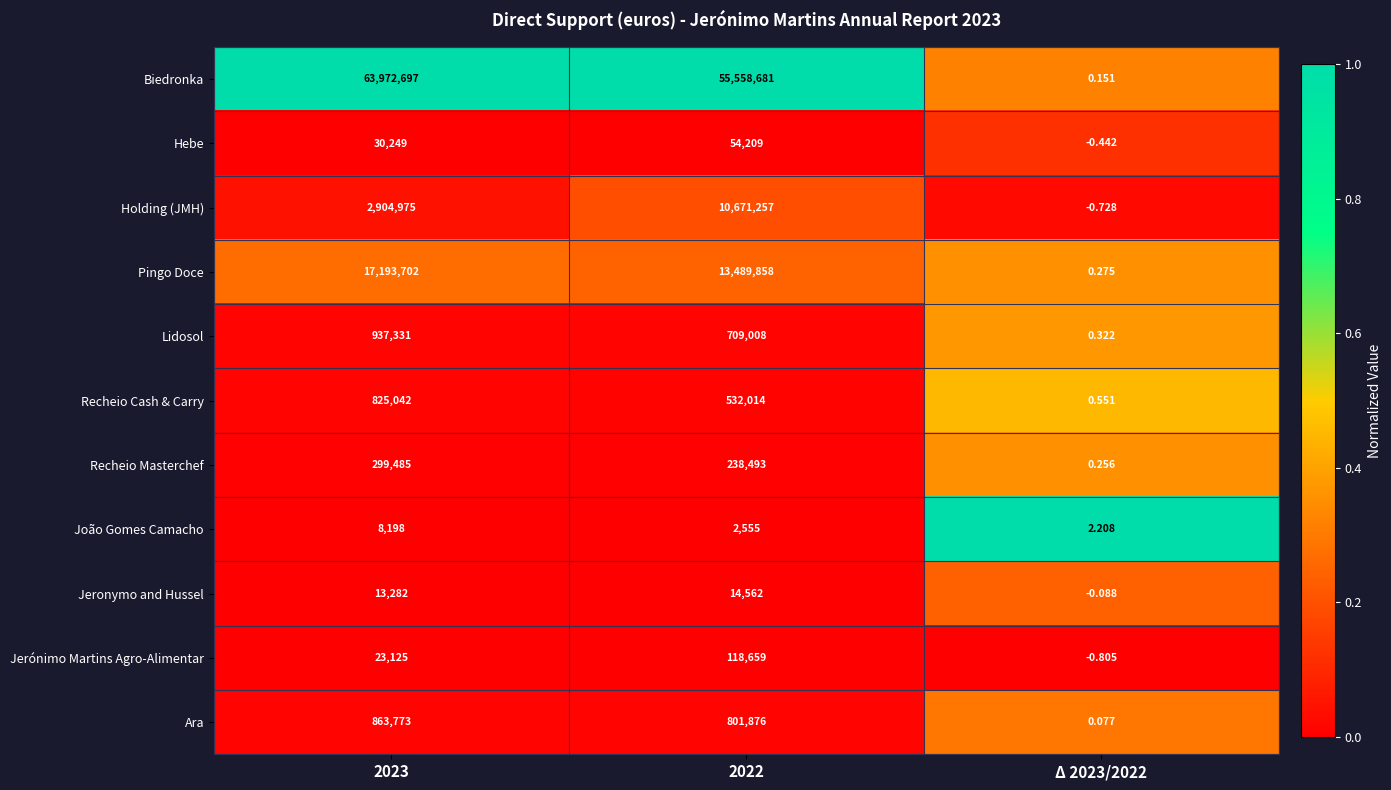

Is the value of Holding (JMH) at 2023 greater than the value of Pingo Doce at 2023?

No